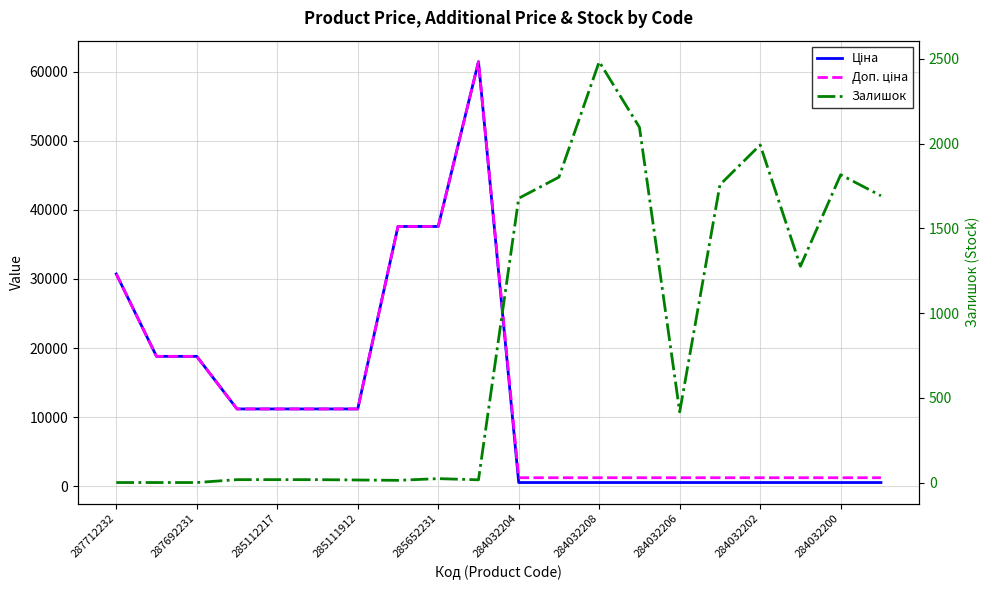

Which series has the largest range (max minus min)?

Ціна